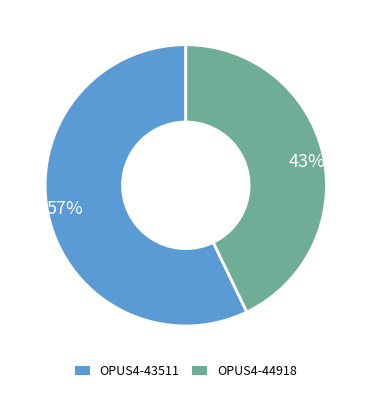

Approximately how many times larger is the value at 57% compared to 43%?

1.3